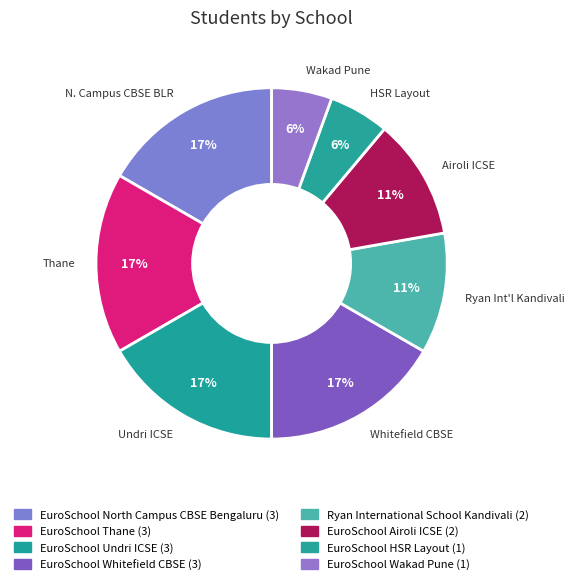

How many segments does this pie chart have?

8